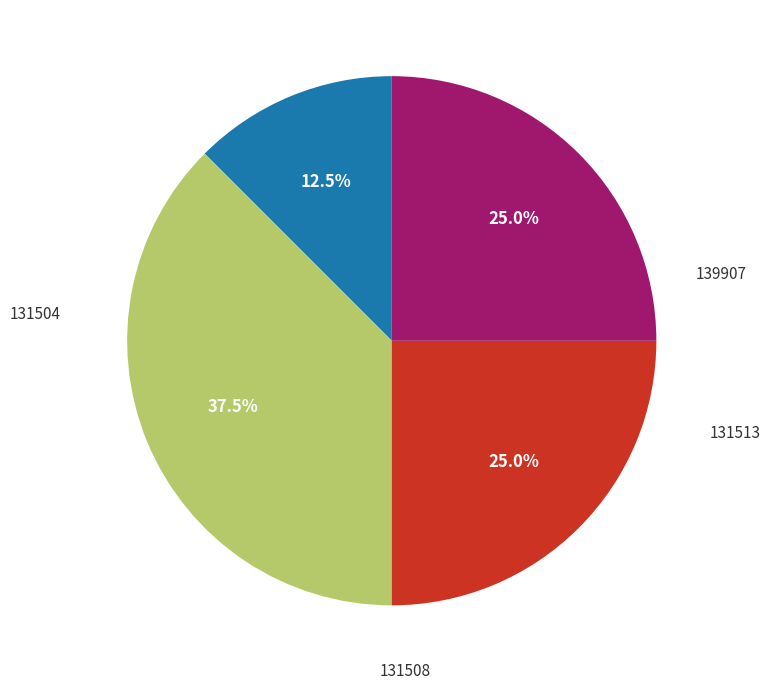

To the nearest percent, what is the average slice percentage?

25%